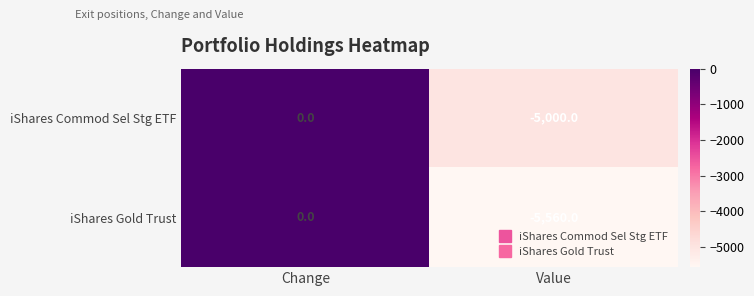

What is the smallest value displayed?

-5560